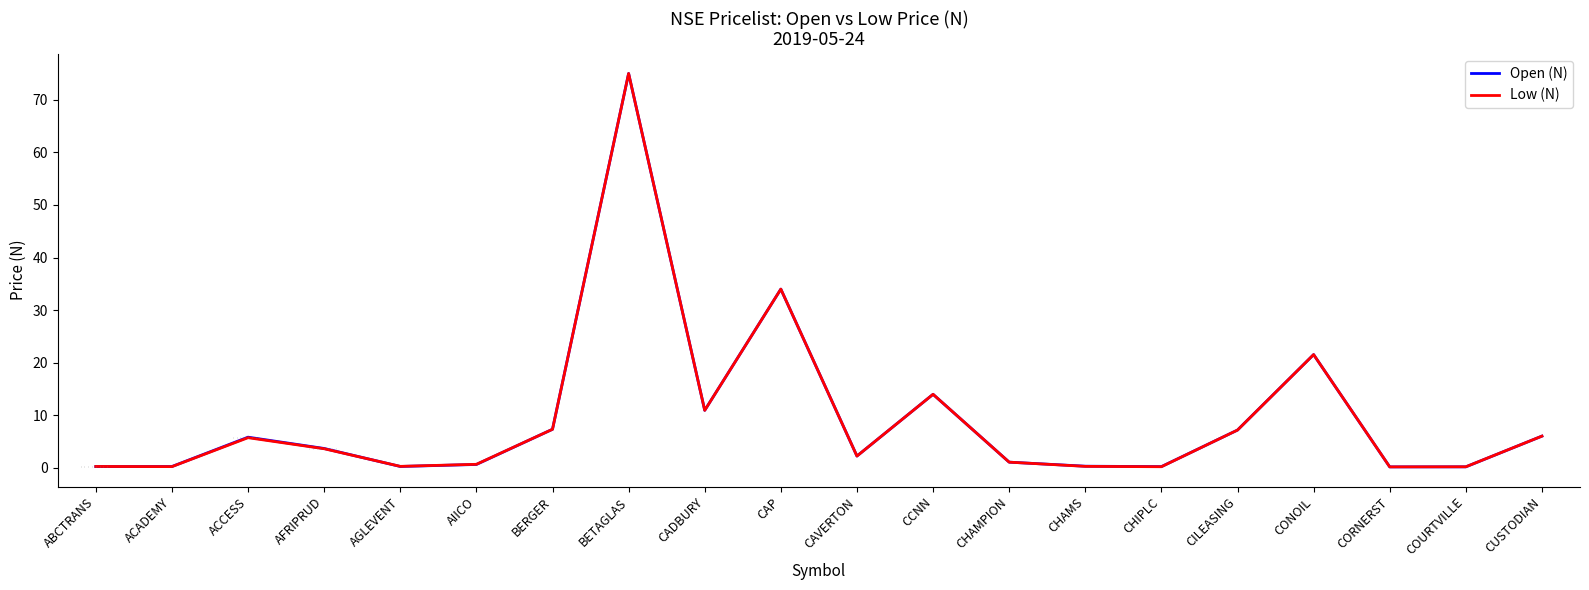

Is this an area chart (filled region under the line)?

No